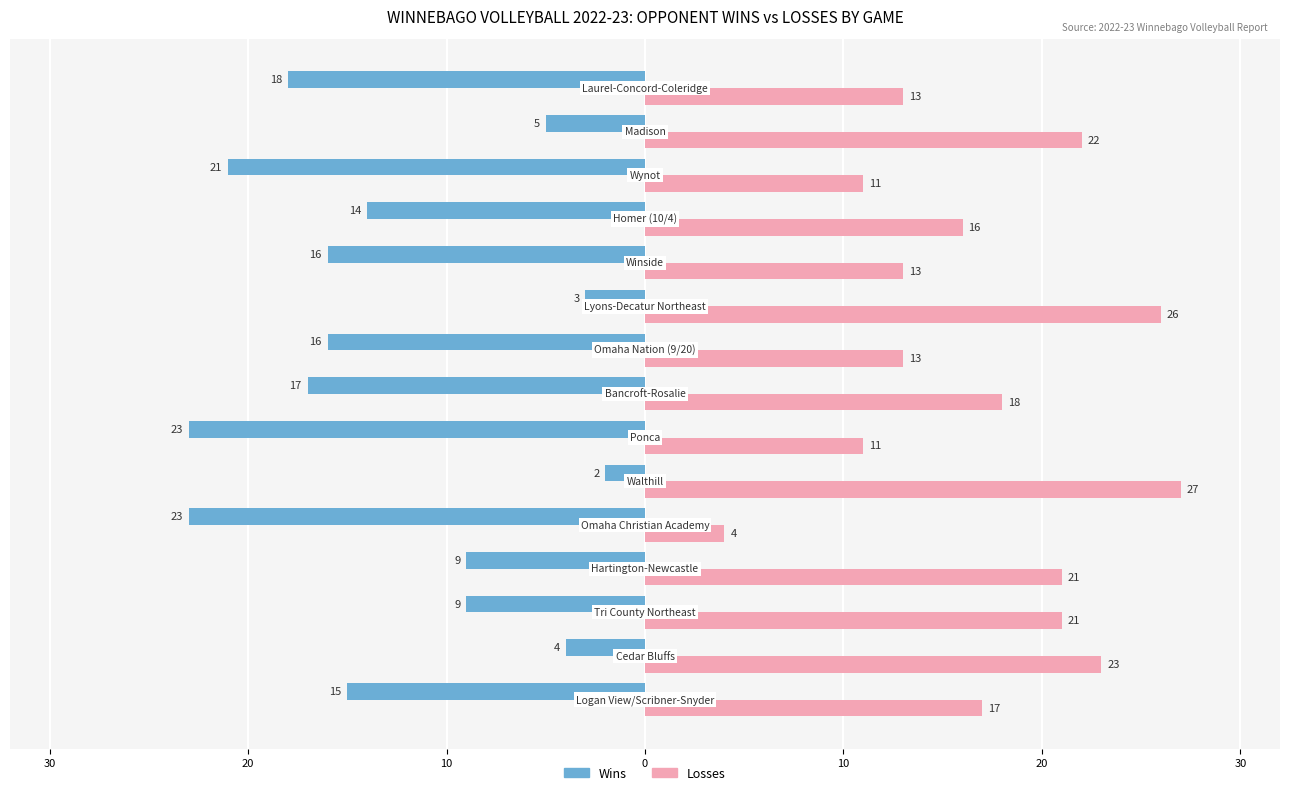

What is the value of the Wins bar at the 14th from the left?

-5